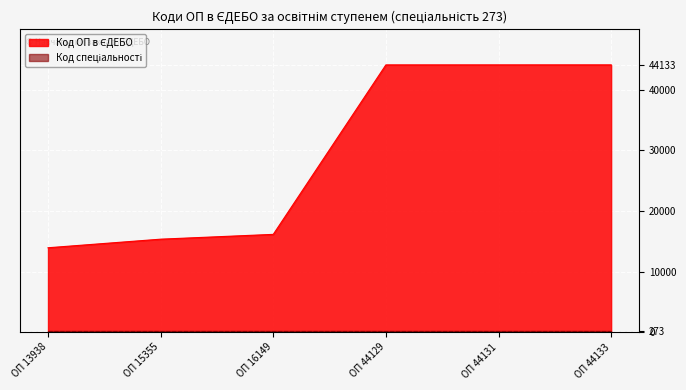

Rank the categories by value from highest to lowest.

ОП 44133, ОП 44131, ОП 44129, ОП 16149, ОП 15355, ОП 13938